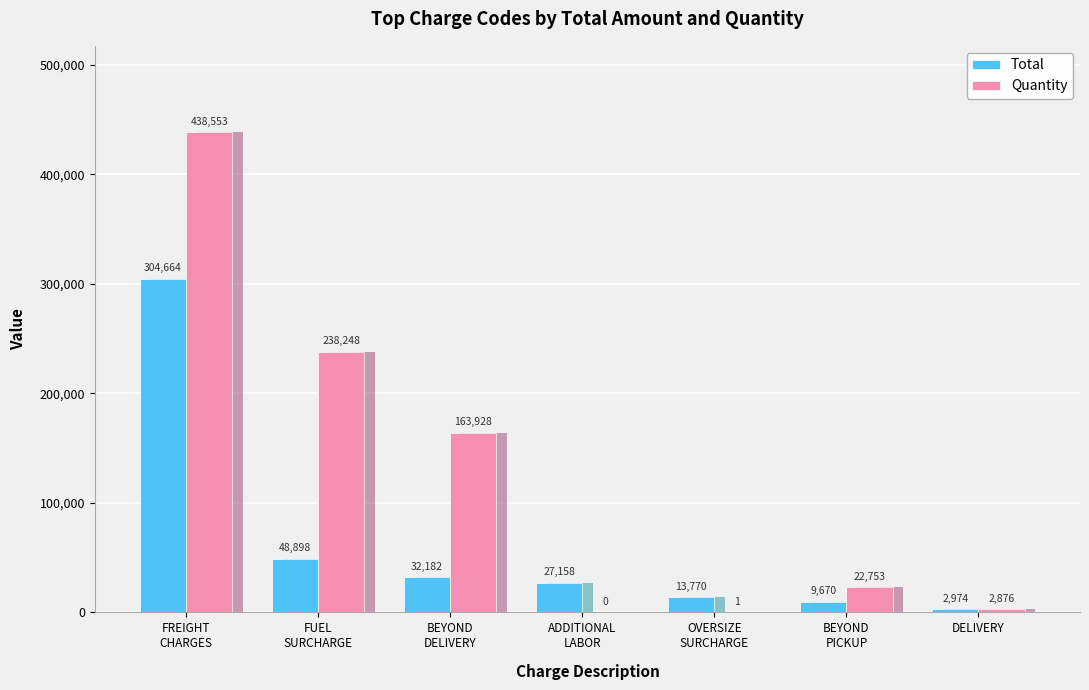

Rank the categories by Total value from highest to lowest.

FREIGHT
CHARGES, FUEL
SURCHARGE, BEYOND
DELIVERY, ADDITIONAL
LABOR, OVERSIZE
SURCHARGE, BEYOND
PICKUP, DELIVERY